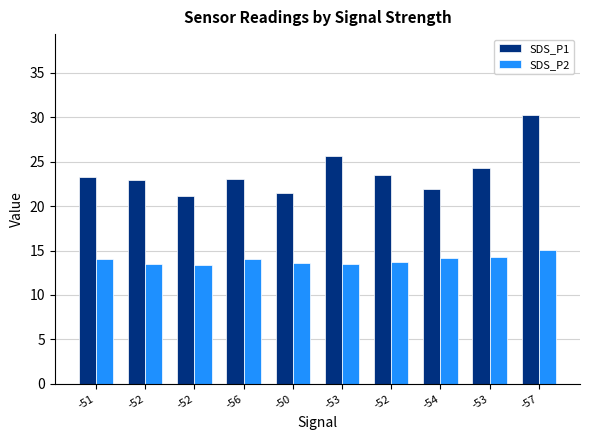

The SDS_P2 series shows 6.4 at -50. True or false?

False